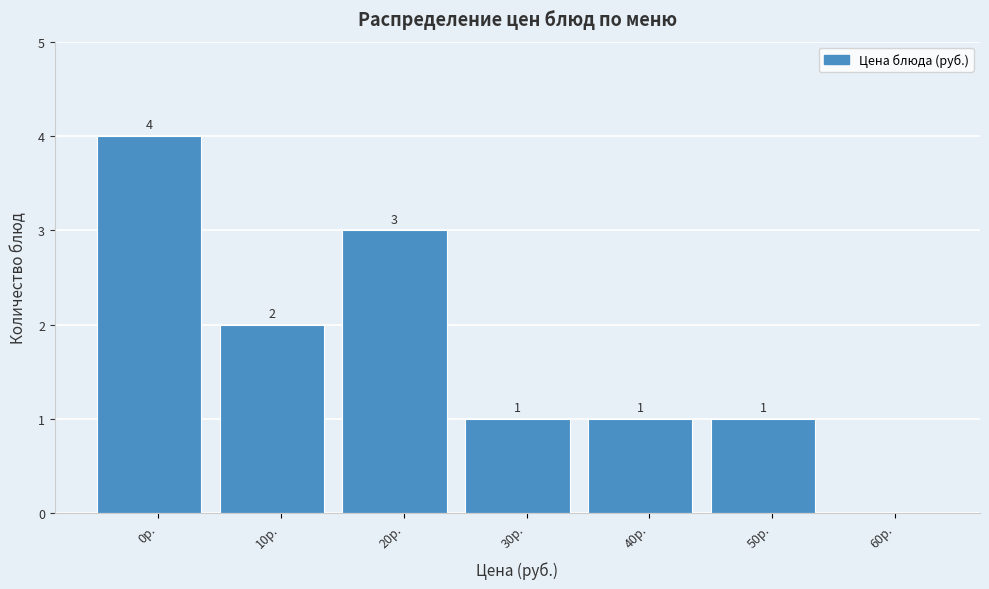

Reading right to left, extract all data points from this chart.

60р.=0	50р.=1	40р.=1	30р.=1	20р.=3	10р.=2	0р.=4